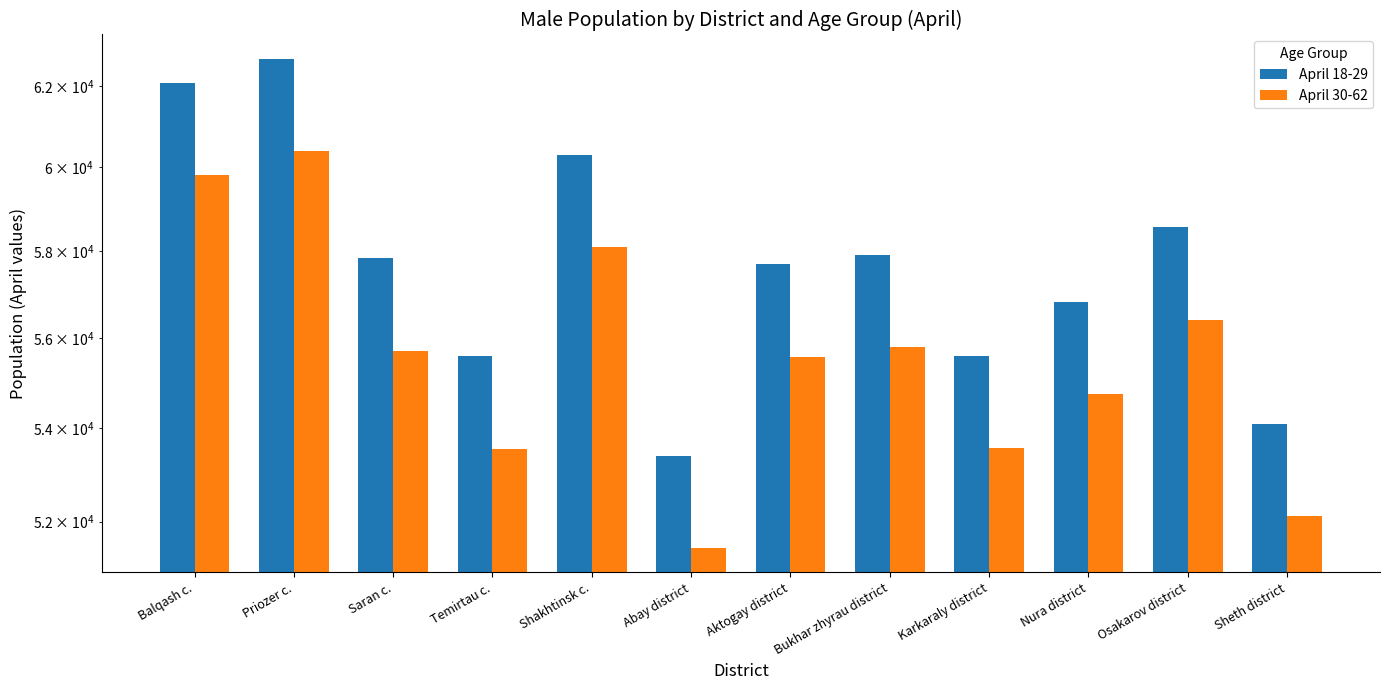

What is the label of the 9th bar from the left?

Karkaraly district